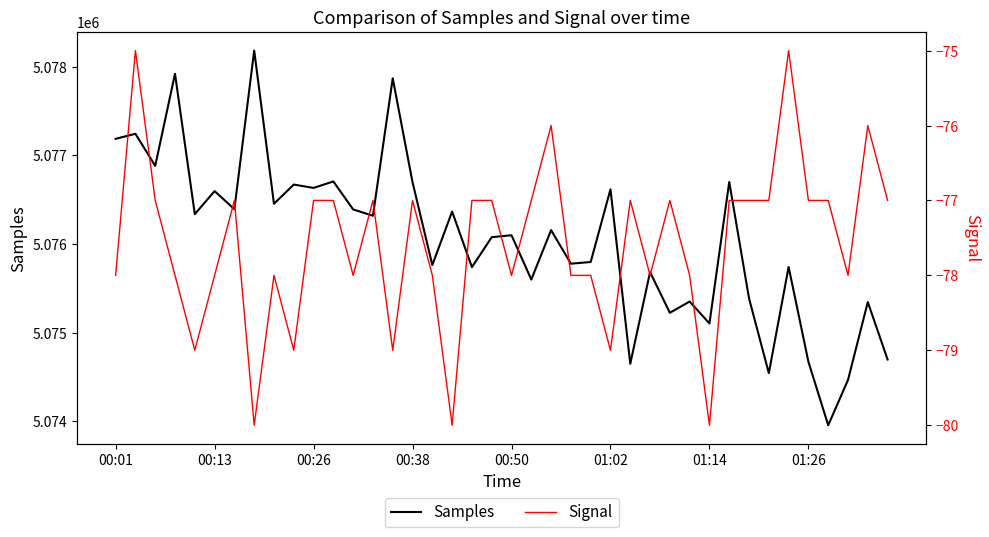

What is the highest value of the Samples series?

5078183